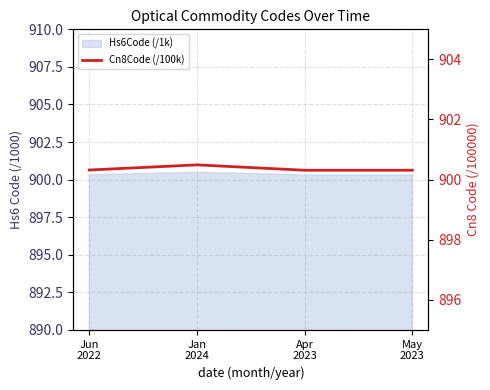

True or false: the data shows 1228.6 at Jan
2024.

False